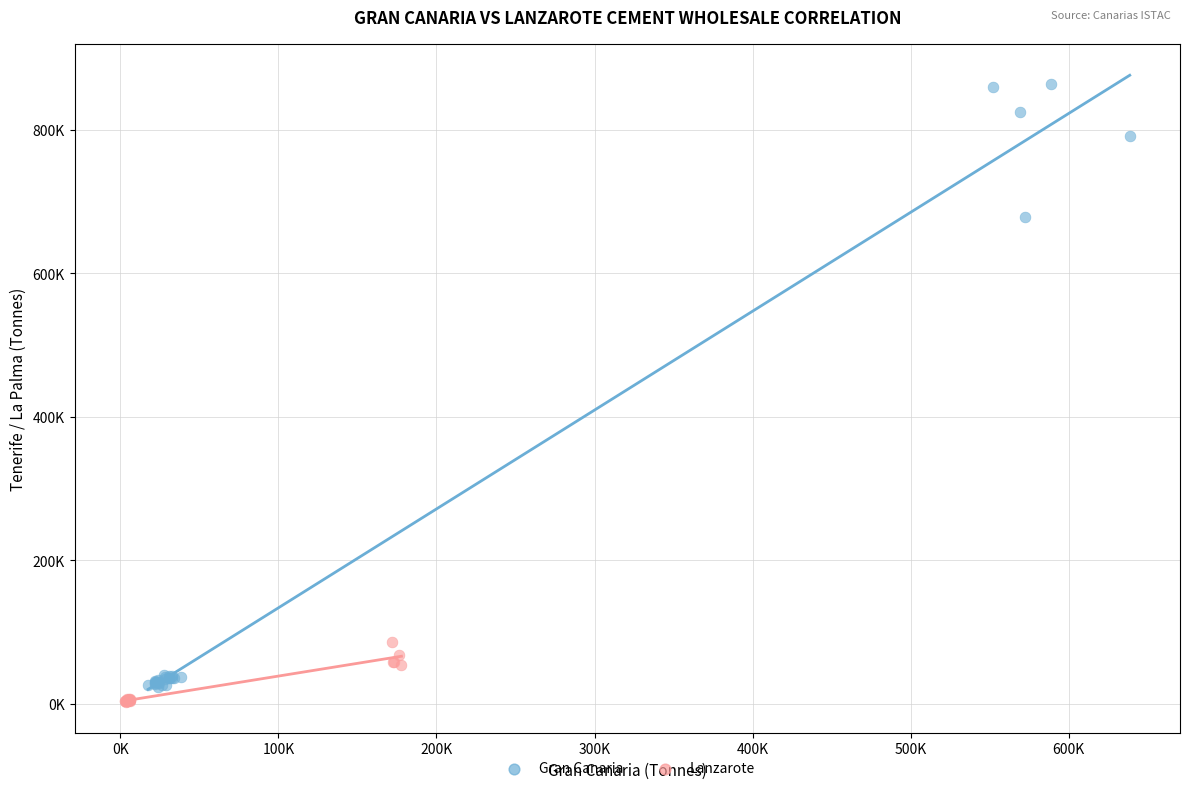

Which series reaches the minimum Y coordinate?

Lanzarote